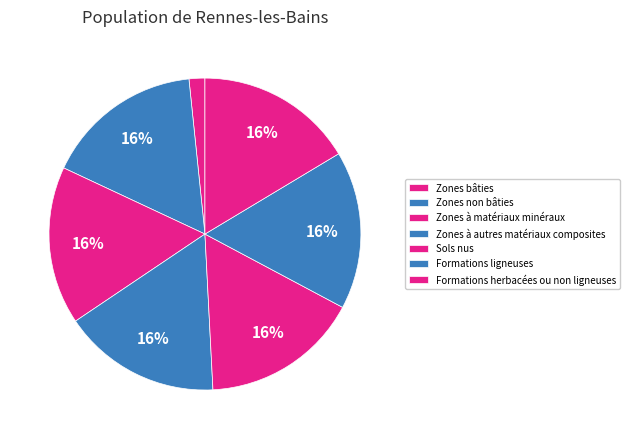

Which category has the biggest portion of the pie?

Zones non bâties